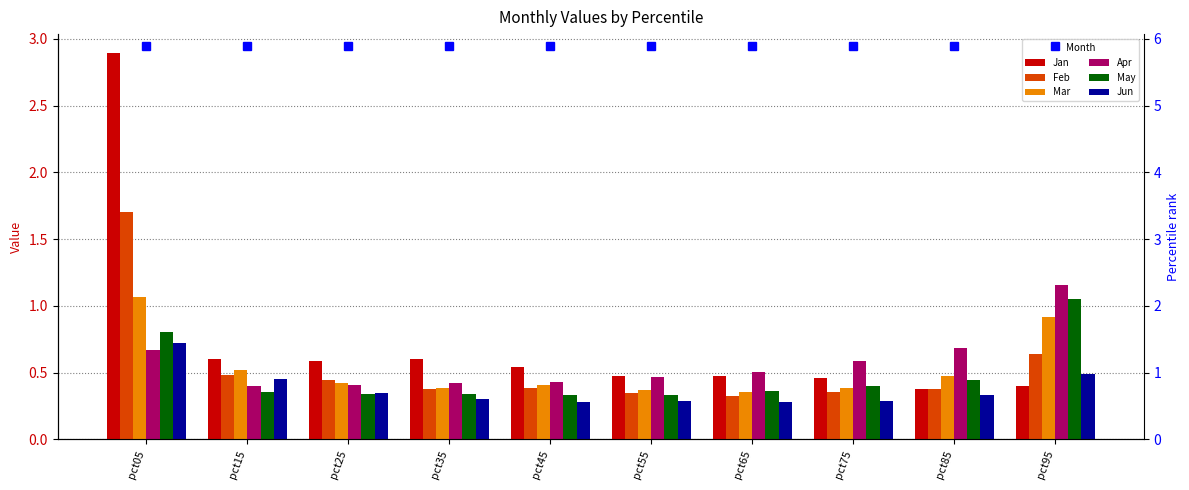

Which series has the widest spread of values?

Jan